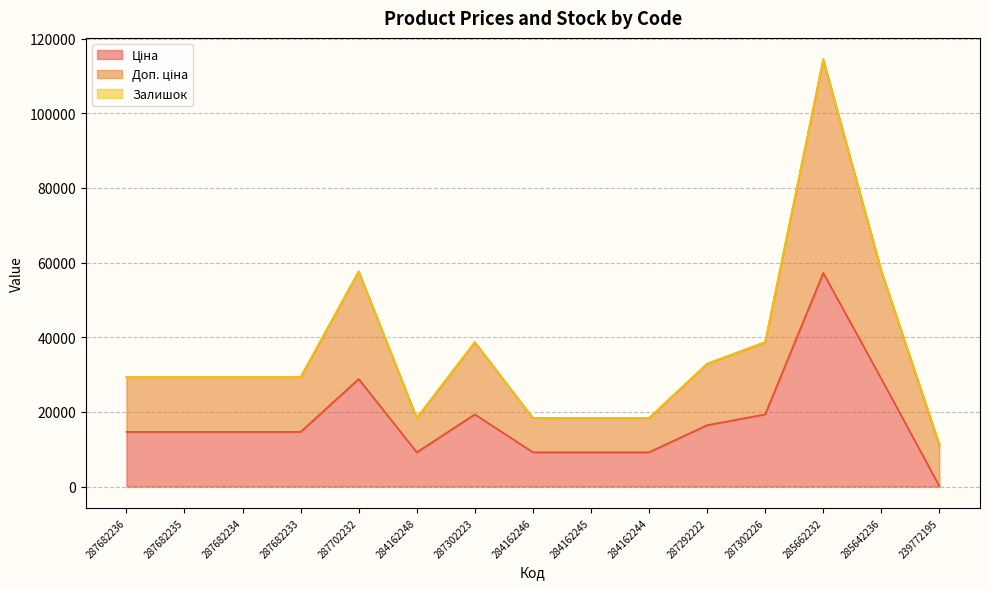

What is the label of the 10th point from the left?

284162244